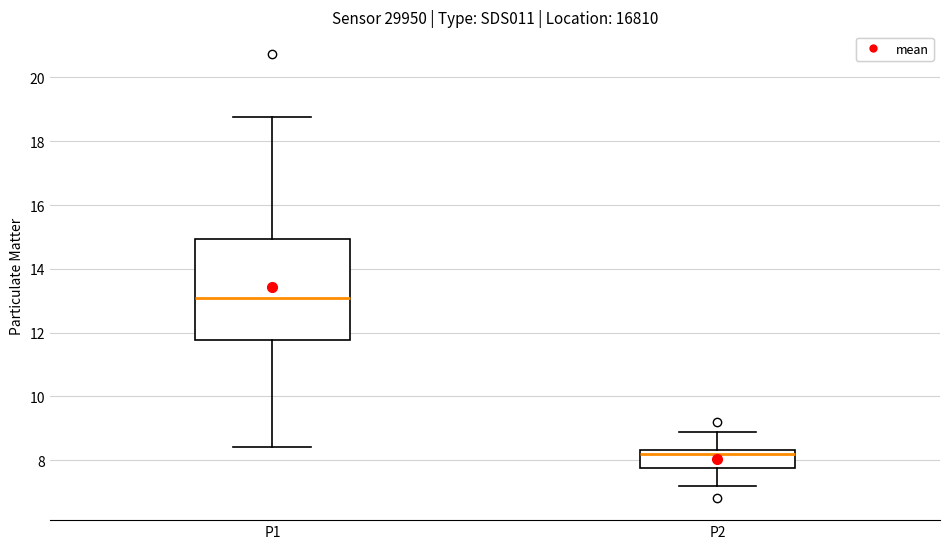

Where is the upper edge of the box for P1 on the y-axis? The values are not printed on the chart, so give them approximately, as read against the axis.

15.0